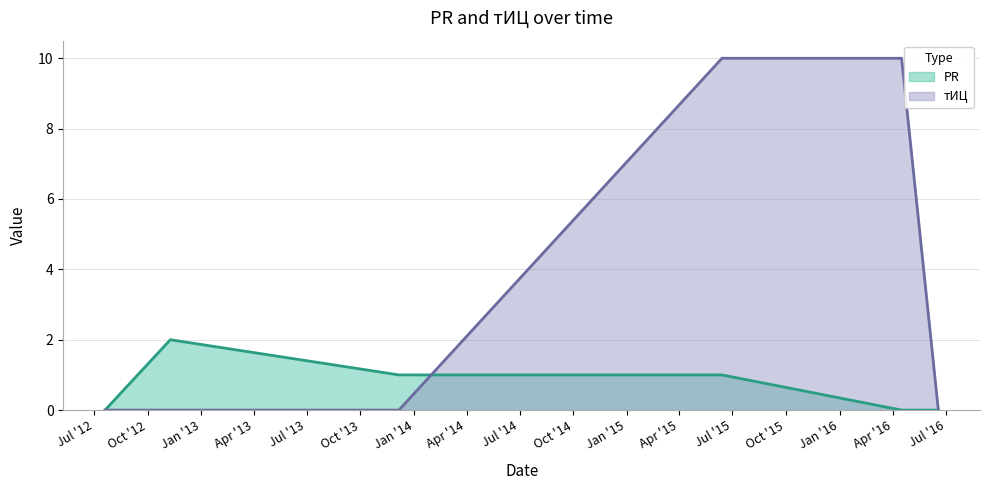

Is it true that тИЦ equals -5 at 2012-11-09?

False